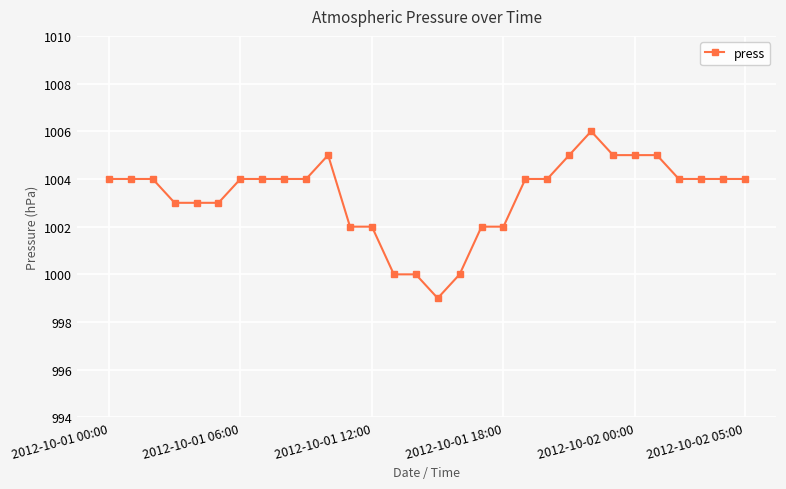

What is the difference between the maximum and minimum values?

7